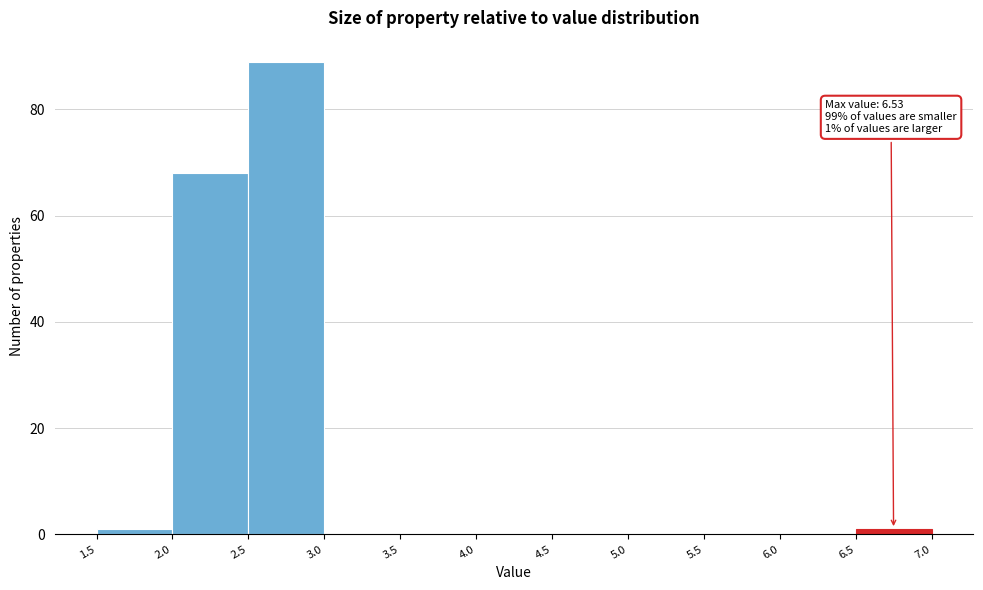

Over which range of the x-axis is the bar tallest?

2.5 to 3.0